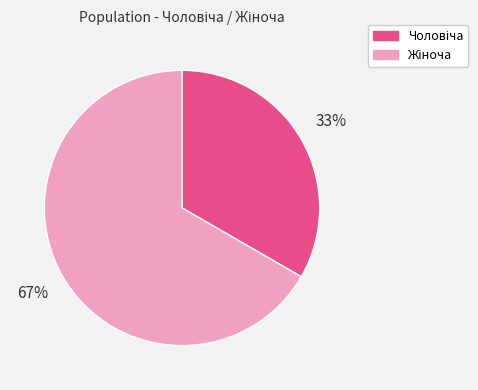

To the nearest percent, what is the average slice percentage?

50%